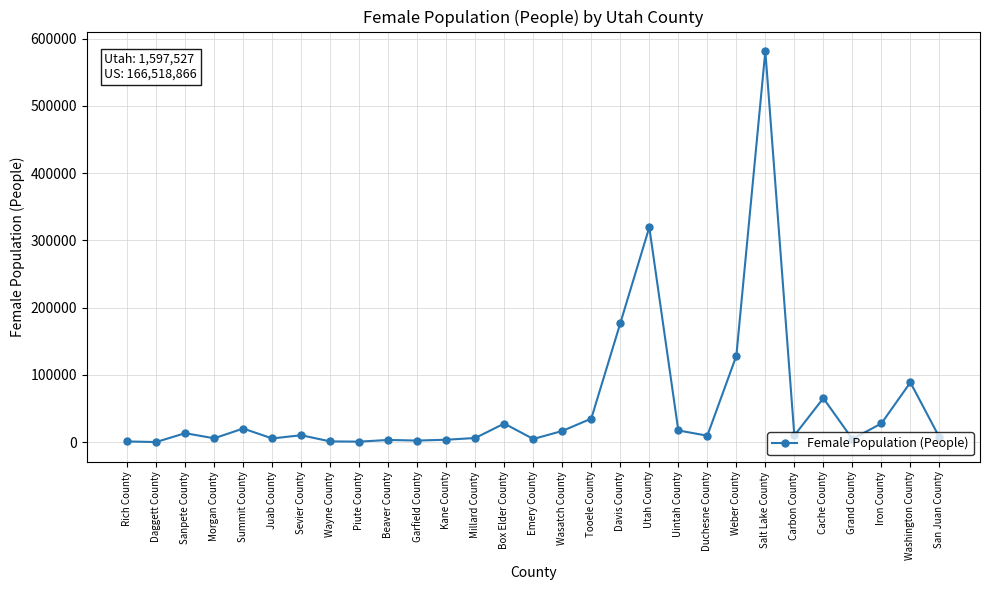

How many lines are shown in the chart?

1